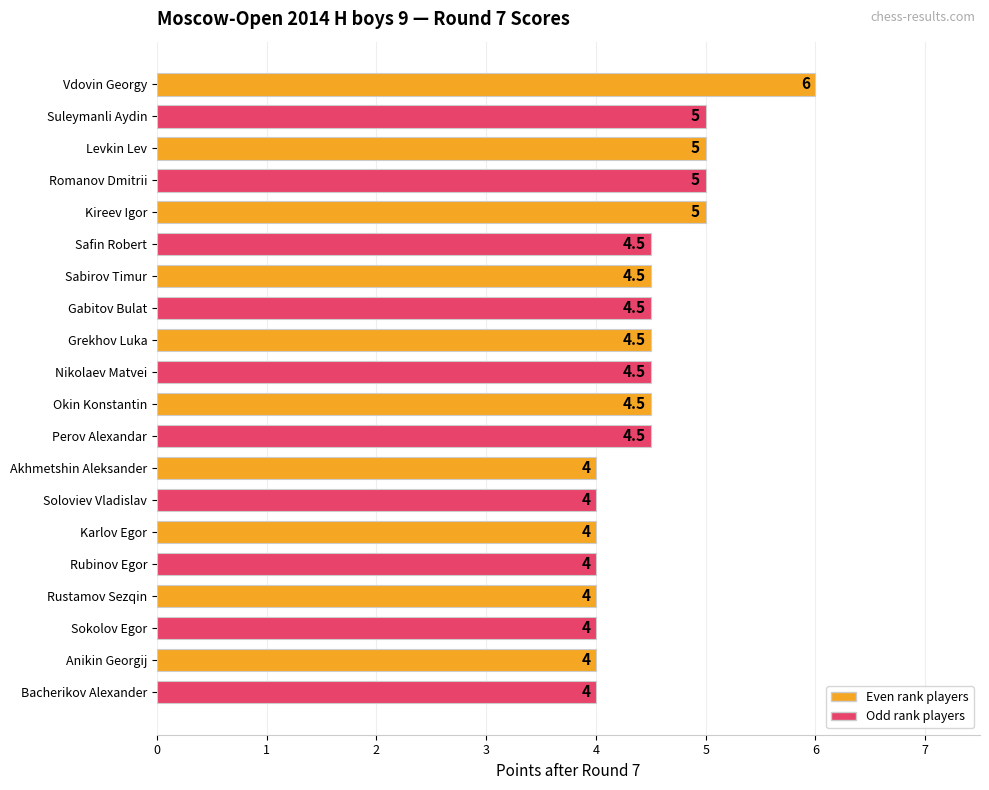

Reading top to bottom, list all the values displayed in this chart.

6.0	5.0	5.0	5.0	5.0	4.5	4.5	4.5	4.5	4.5	4.5	4.5	4.0	4.0	4.0	4.0	4.0	4.0	4.0	4.0